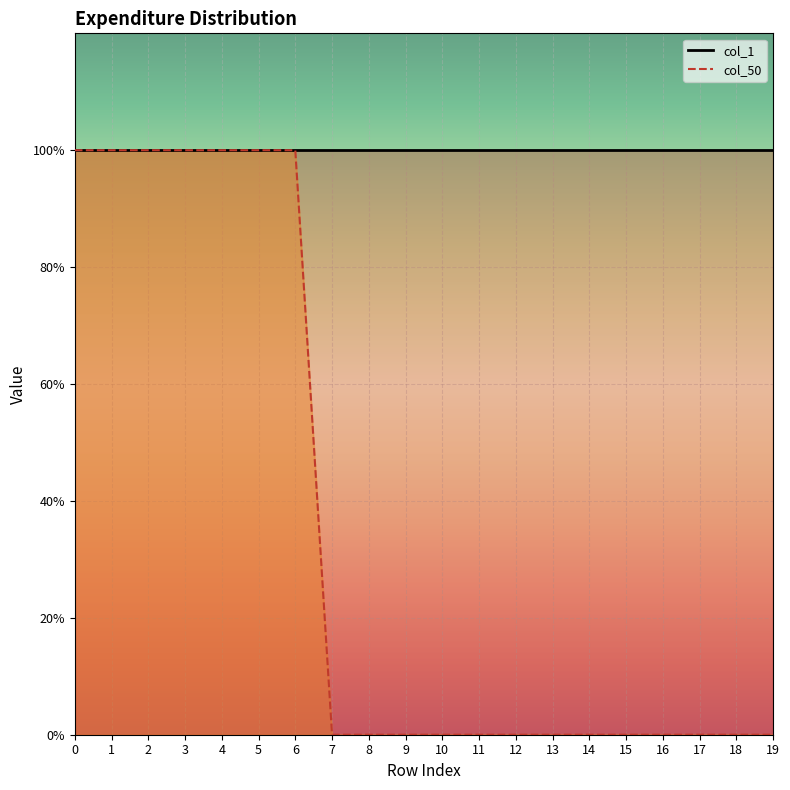

Reading left to right, list all the values displayed in this chart.

1	1	1	1	1	1	1	0	0	0	0	0	0	0	0	0	0	0	0	0